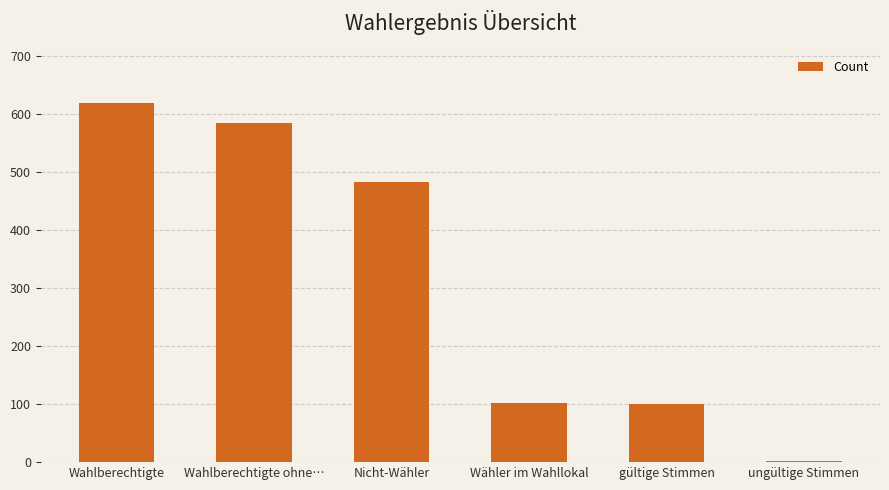

Are the bars horizontal?

No